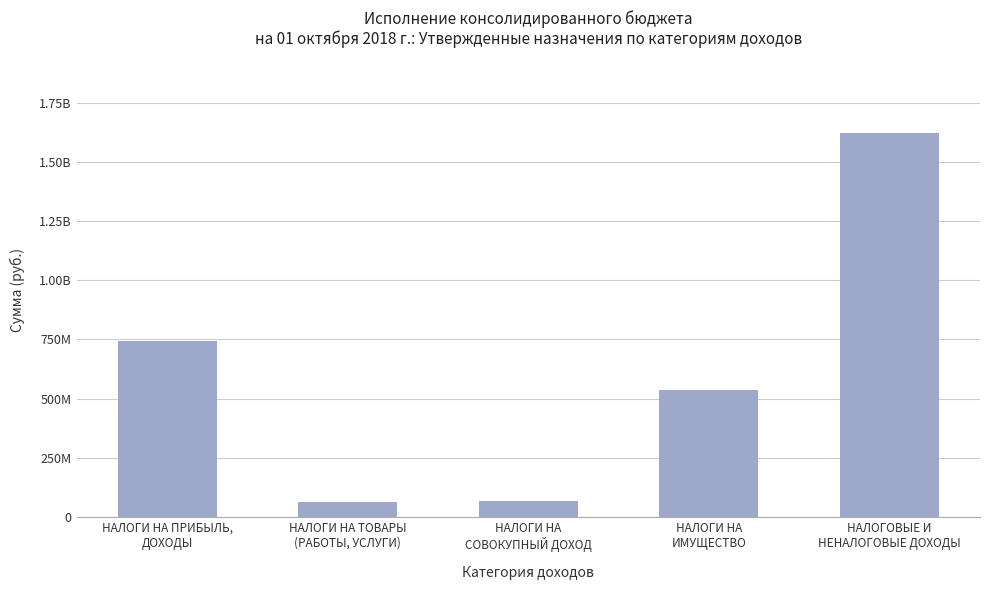

At which label is the value closest to 844040000?

НАЛОГИ НА ПРИБЫЛЬ,
ДОХОДЫ